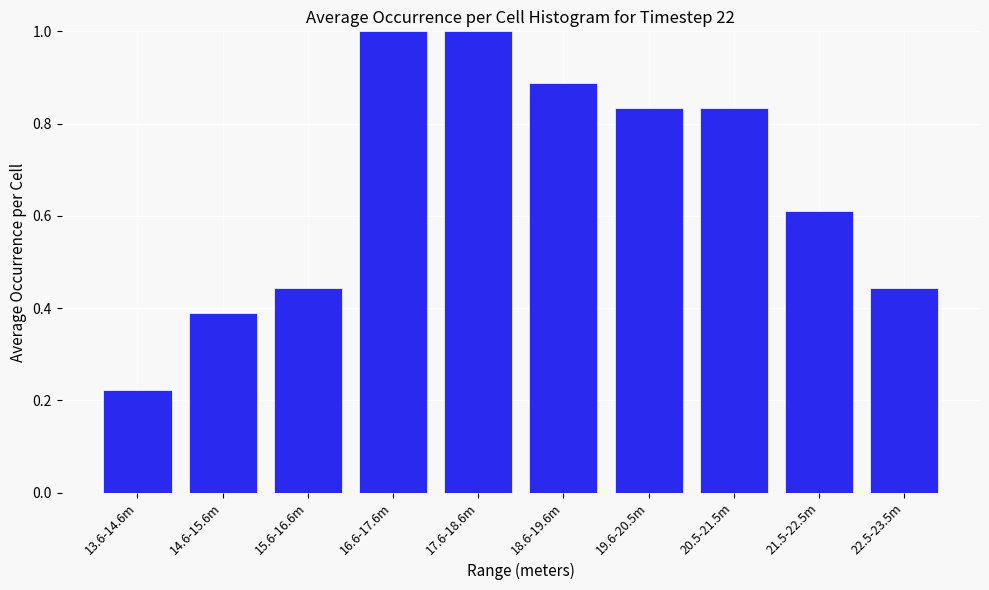

At which label is the value closest to 0?

13.6-14.6m